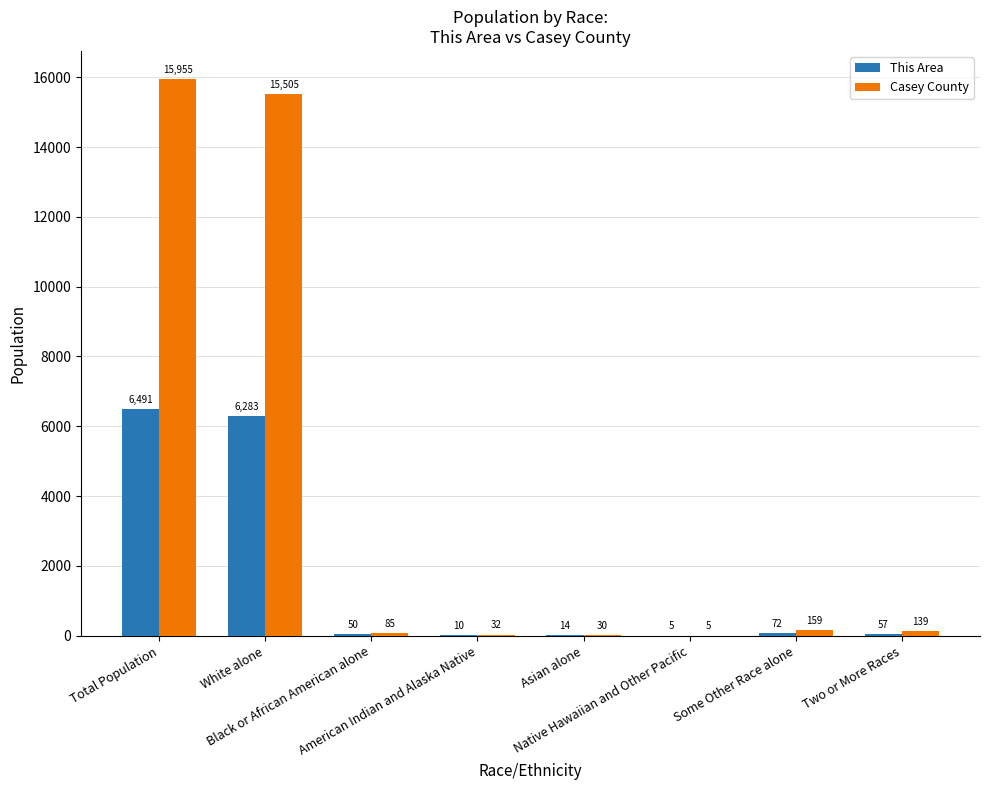

Is it true that Casey County equals 159 at Some Other Race alone?

True